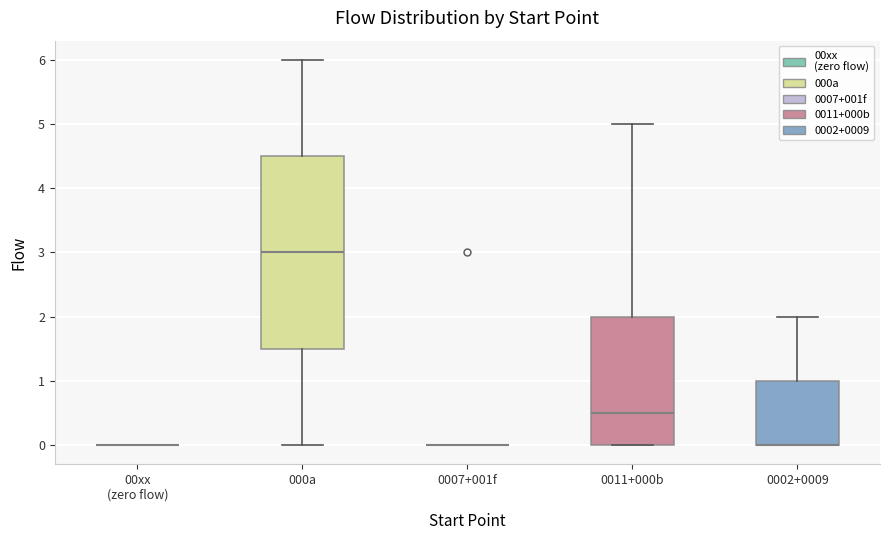

Reading left to right, transcribe this box plot: for each box, give where its median line is, the range the box spans, and where its two whiskers end, as read against the y-axis. The values are not printed on the chart, so give them approximately, as read against the axis.

00xx (zero flow): box collapsed to a line at 0.0, whiskers 0.0 to 0.0
000a: median 3.0, box 1.5 to 4.5, whiskers 0.0 to 6.0
0007+001f: box collapsed to a line at 0.0, whiskers 0.0 to 0.0
0011+000b: median 0.5, box 0.0 to 2.0, whiskers 0.0 to 5.0
0002+0009: median 0.0 (drawn on the box's lower edge), box 0.0 to 1.0, whiskers 0.0 to 2.0